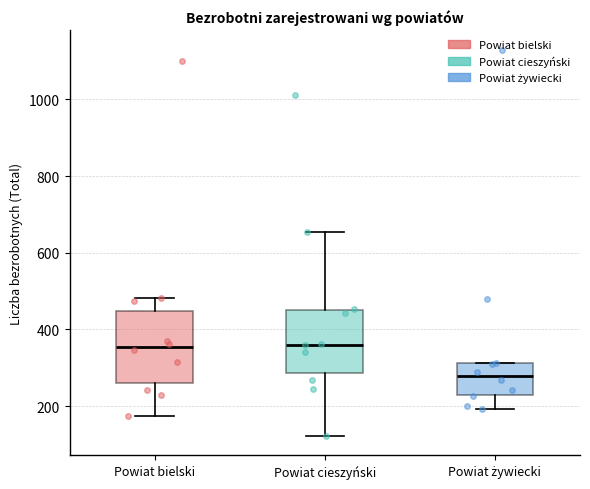

Where does the lower whisker of the box for Powiat bielski end on the y-axis? The values are not printed on the chart, so give them approximately, as read against the axis.

180